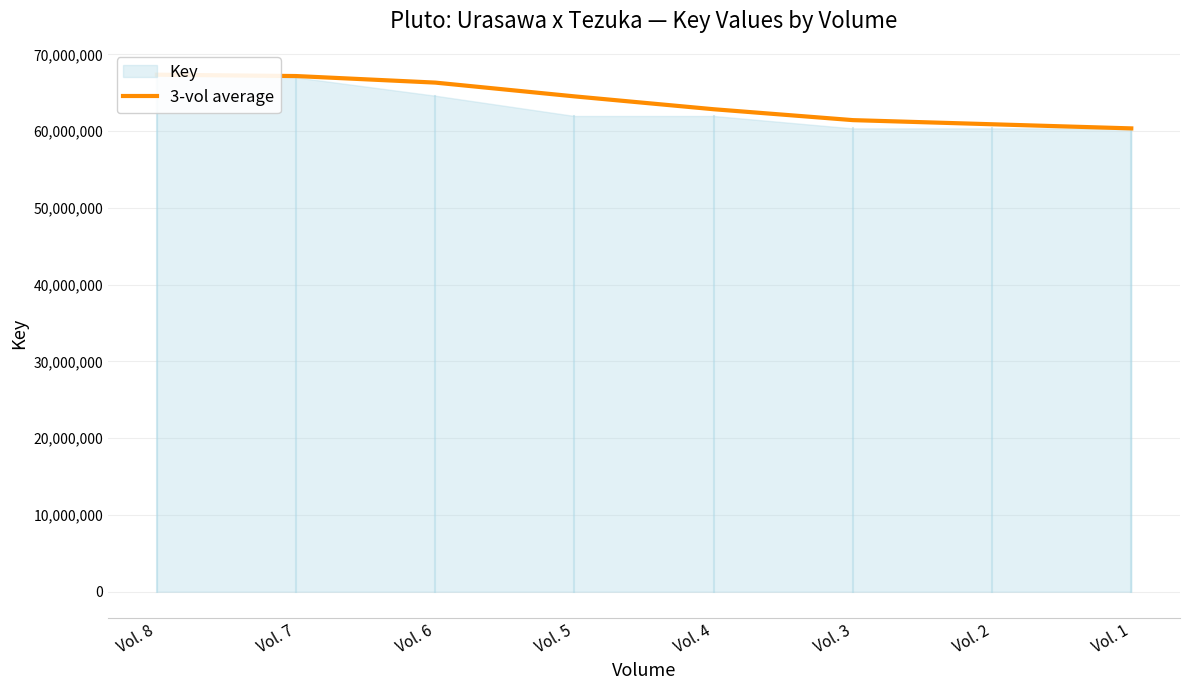

Between Vol. 2 and Vol. 8, which is larger?

Vol. 8